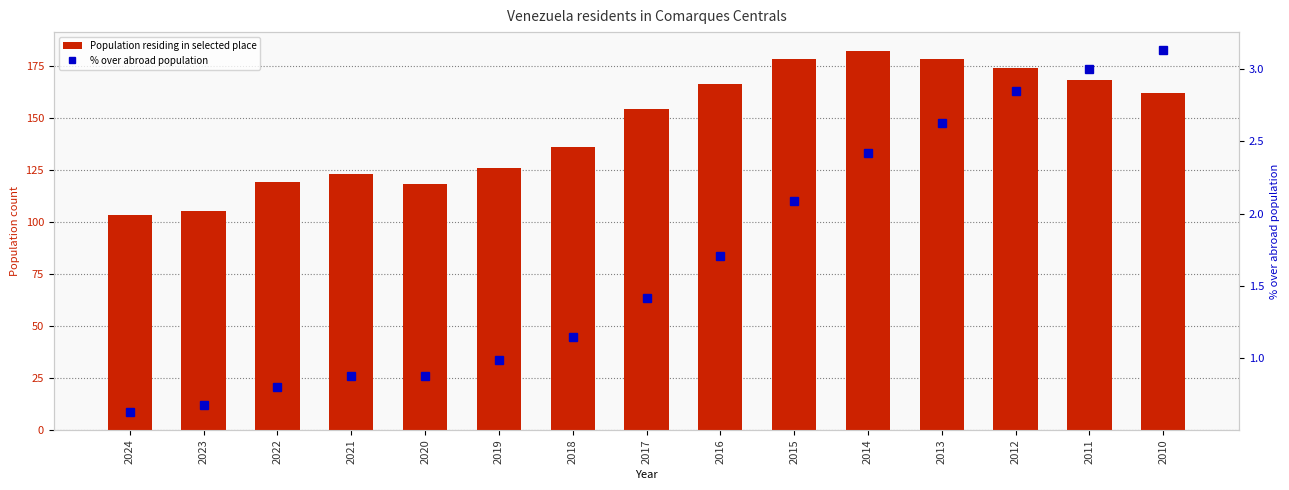

Reading left to right, what are all the values shown in this chart?

Population residing in selected place: 2024=103.0	2023=105.0	2022=119.0	2021=123.0	2020=118.0	2019=126.0	2018=136.0	2017=154.0	2016=166.0	2015=178.0	2014=182.0	2013=178.0	2012=174.0	2011=168.0	2010=162.0
% over abroad population: 2024=0.6	2023=0.7	2022=0.8	2021=0.9	2020=0.9	2019=1.0	2018=1.1	2017=1.4	2016=1.7	2015=2.1	2014=2.4	2013=2.6	2012=2.9	2011=3.0	2010=3.1